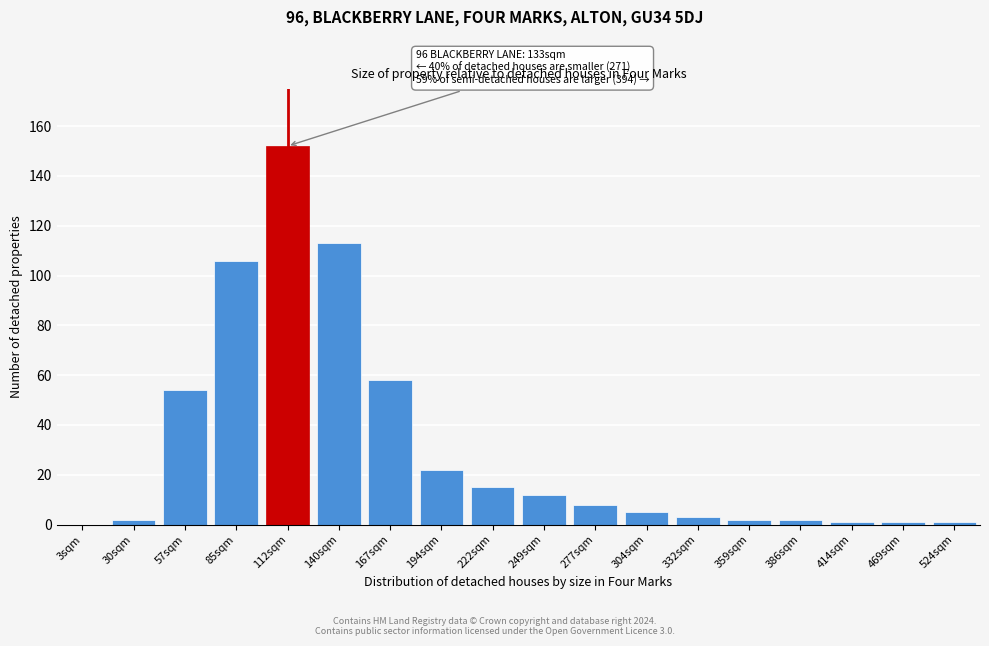

Reading left to right, transcribe all the data shown in this chart.

3sqm=0	30sqm=2	57sqm=54	85sqm=106	112sqm=152	140sqm=113	167sqm=58	194sqm=22	222sqm=15	249sqm=12	277sqm=8	304sqm=5	332sqm=3	359sqm=2	386sqm=2	414sqm=1	469sqm=1	524sqm=1